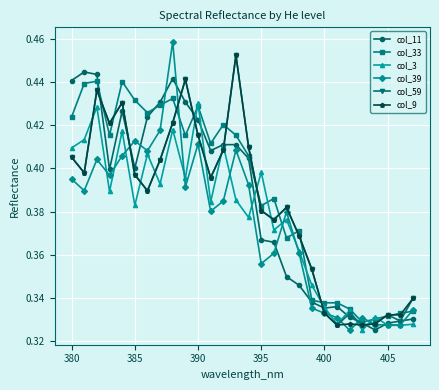

True or false: col_59 has more than 0 points higher than both neighbors.

True